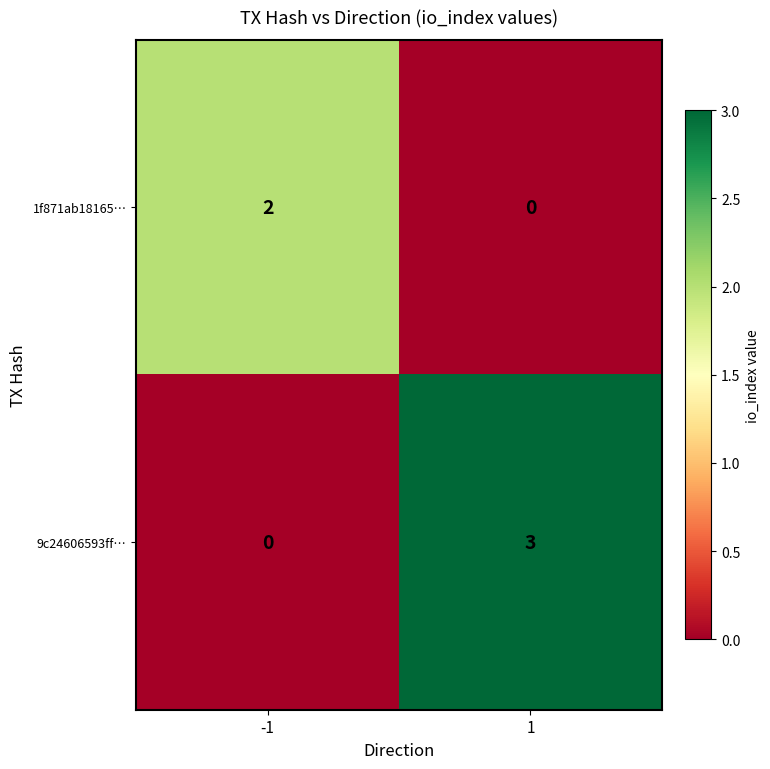

Reading left to right, list all the values displayed in this chart.

1f871ab18165…: 2	0
9c24606593ff…: 0	3